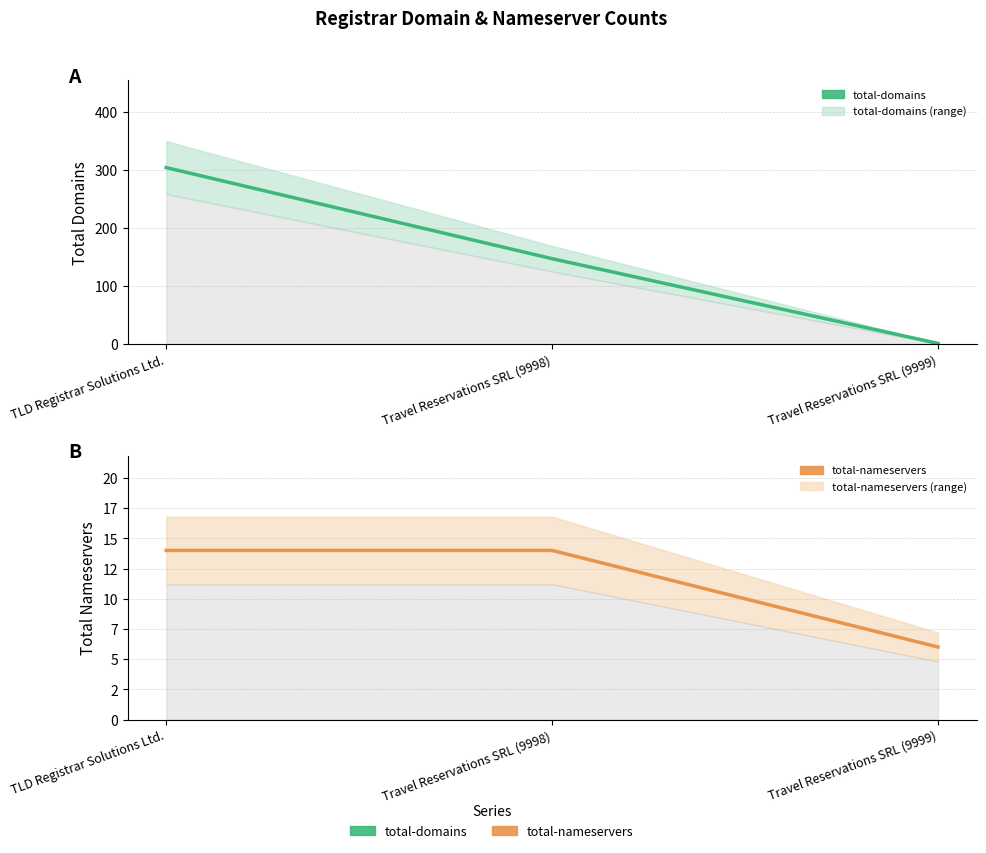

Rank the categories by total-domains value from highest to lowest.

TLD Registrar Solutions Ltd., Travel Reservations SRL (9998), Travel Reservations SRL (9999)